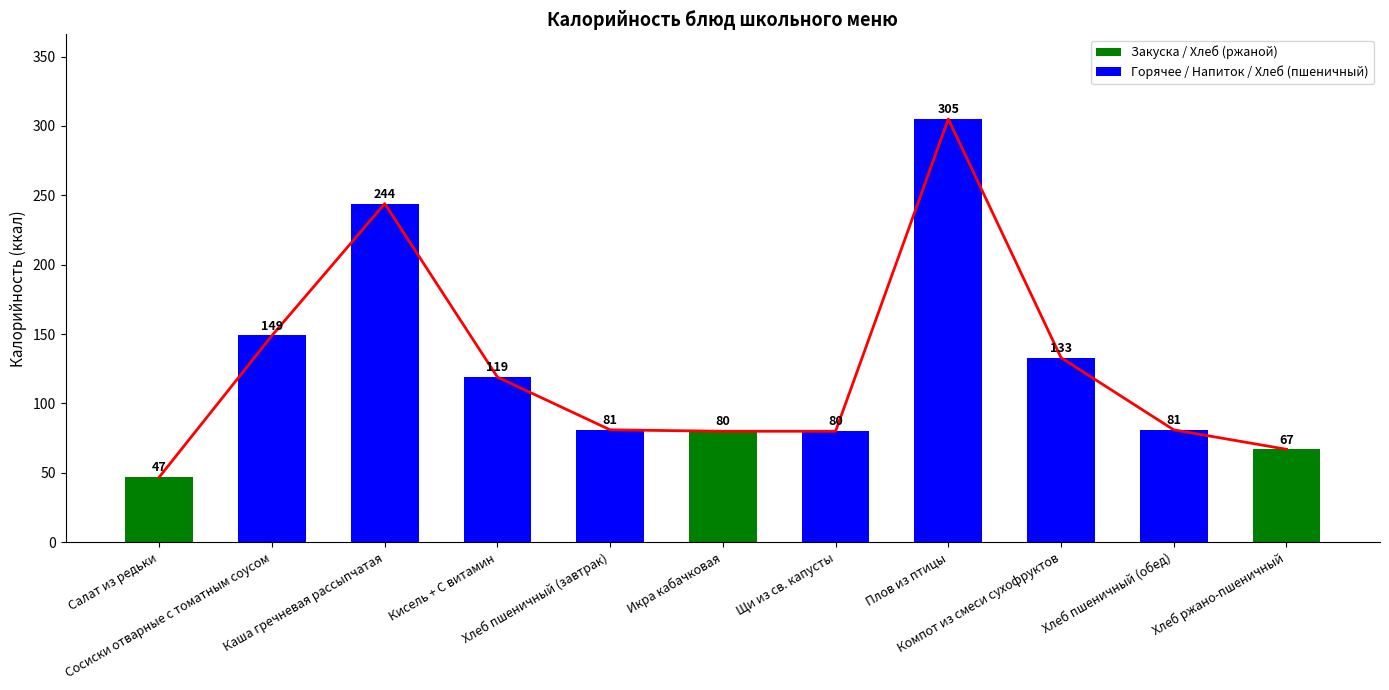

What is the average value?

126